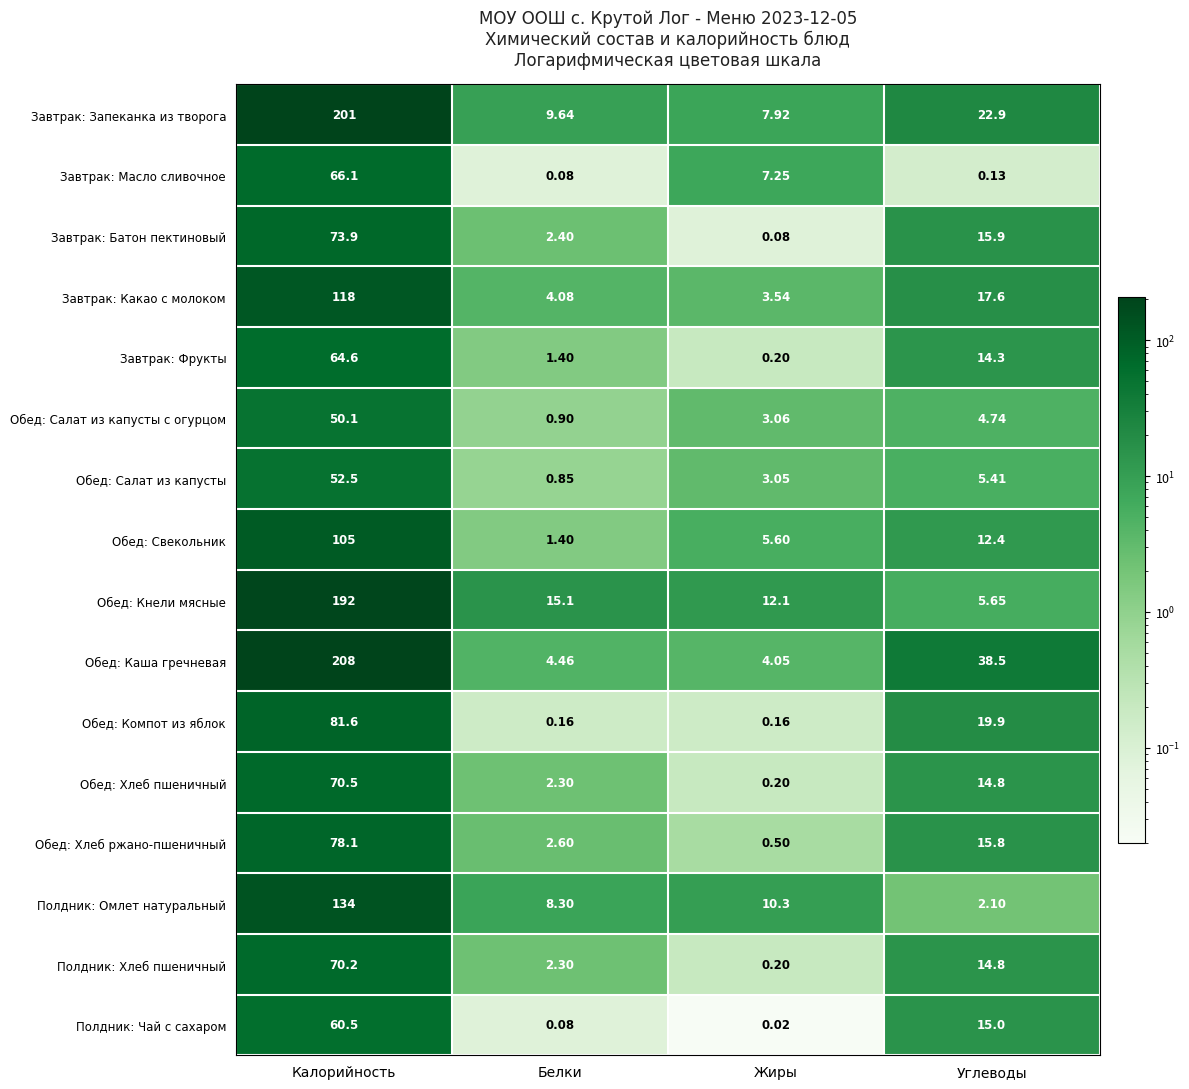

Rank the series at Калорийность from lowest to highest value.

Обед: Салат из капусты с огурцом, Обед: Салат из капусты, Полдник: Чай с сахаром, Завтрак: Фрукты, Завтрак: Масло сливочное, Полдник: Хлеб пшеничный, Обед: Хлеб пшеничный, Завтрак: Батон пектиновый, Обед: Хлеб ржано-пшеничный, Обед: Компот из яблок, Обед: Свекольник, Завтрак: Какао с молоком, Полдник: Омлет натуральный, Обед: Кнели мясные, Завтрак: Запеканка из творога, Обед: Каша гречневая